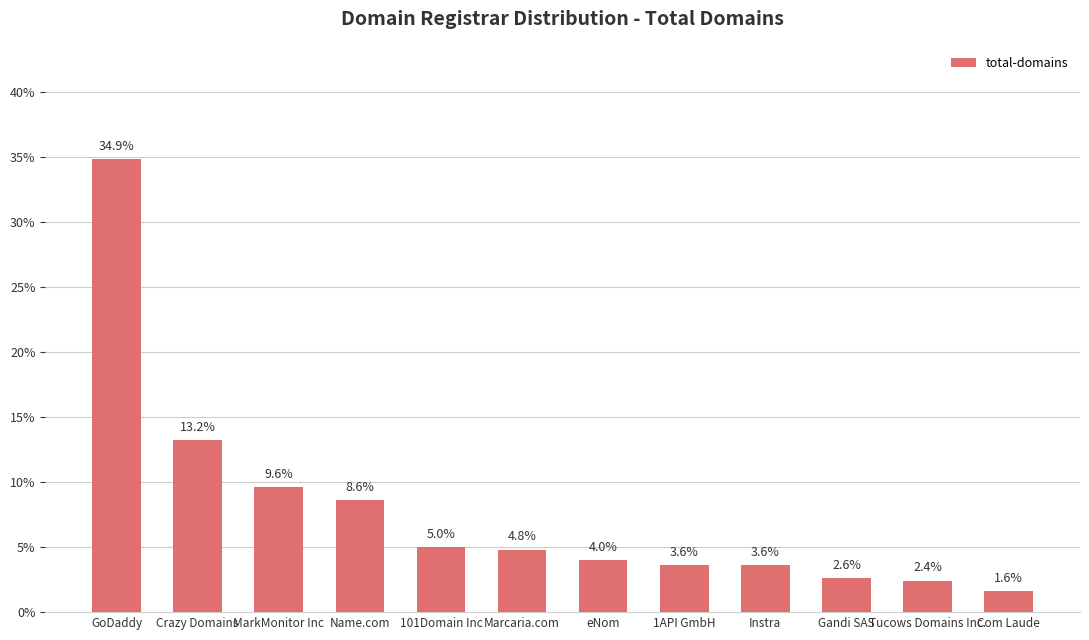

Reading left to right, extract all data points from this chart.

34.9	13.2	9.6	8.6	5.0	4.8	4.0	3.6	3.6	2.6	2.4	1.6